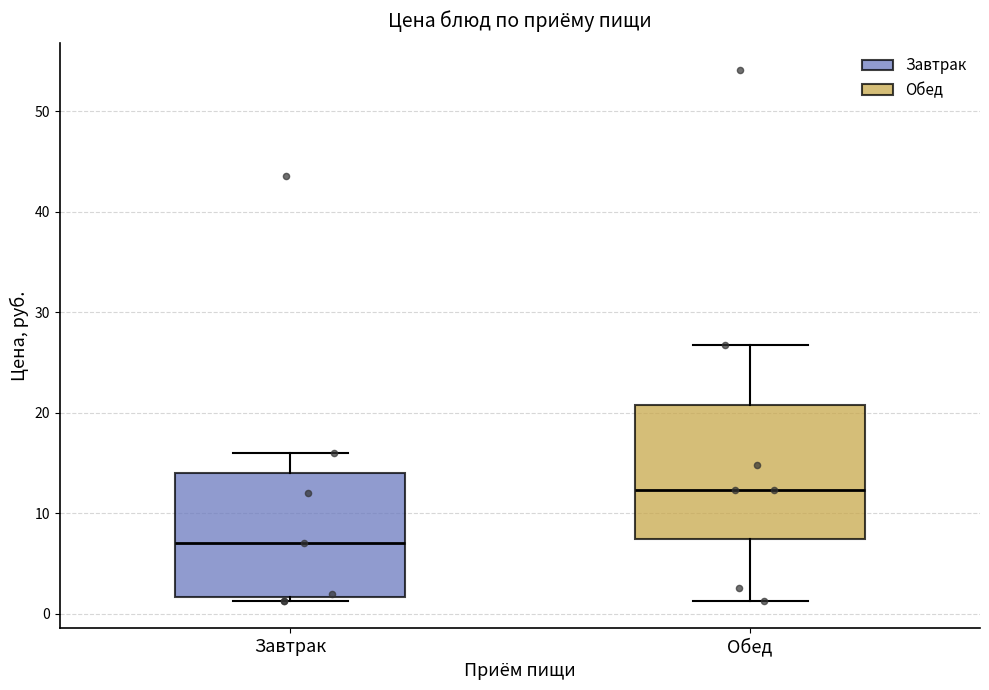

Reading left to right, read every box against the y-axis: the position of its median line, the range the box covers, and the ends of its whiskers. The values are not printed on the chart, so give them approximately, as read against the axis.

Завтрак: median 7, box 2 to 14, whiskers 1 to 16
Обед: median 12, box 7 to 21, whiskers 1 to 27